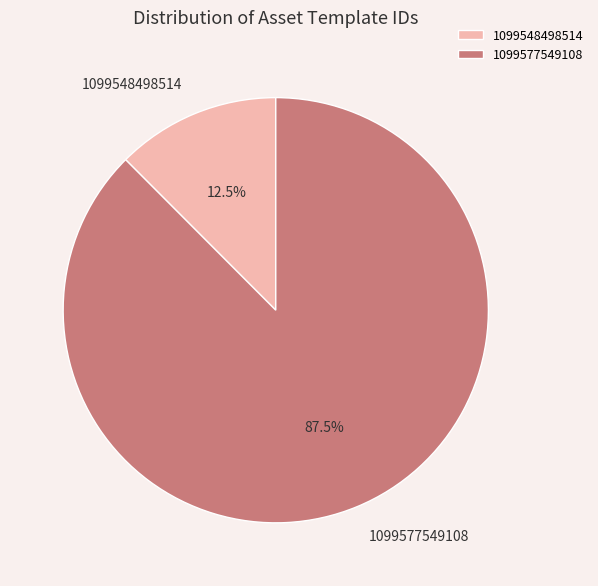

Does 1099577549108 represent more than half of the total?

Yes